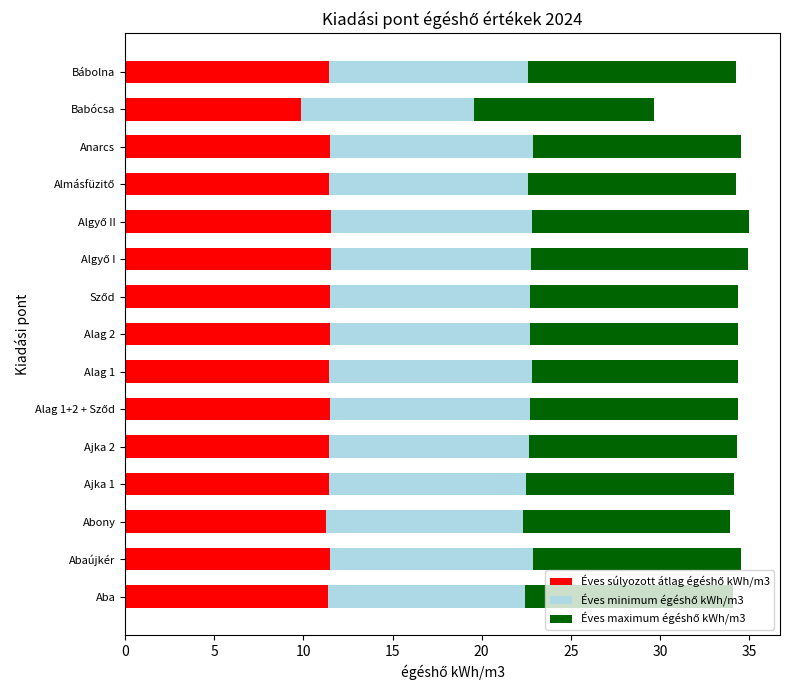

What is the total value across all series at Anarcs?

34.5